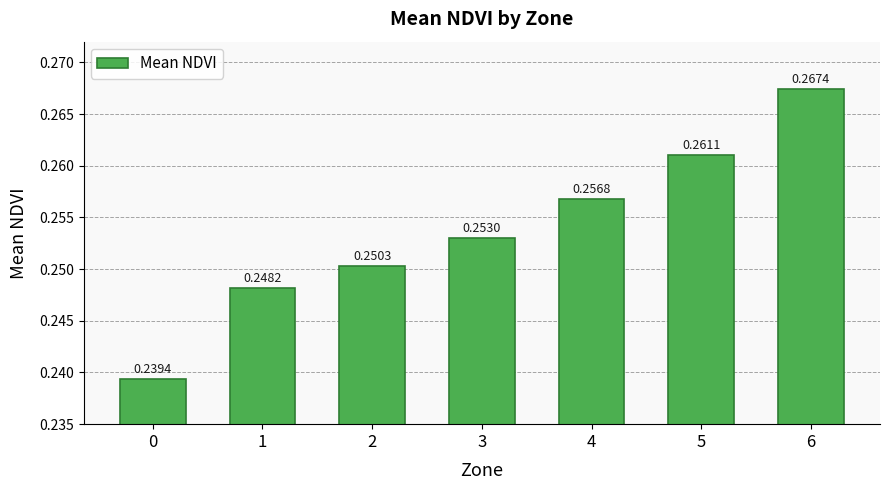

Between 5 and 1, which is larger?

5